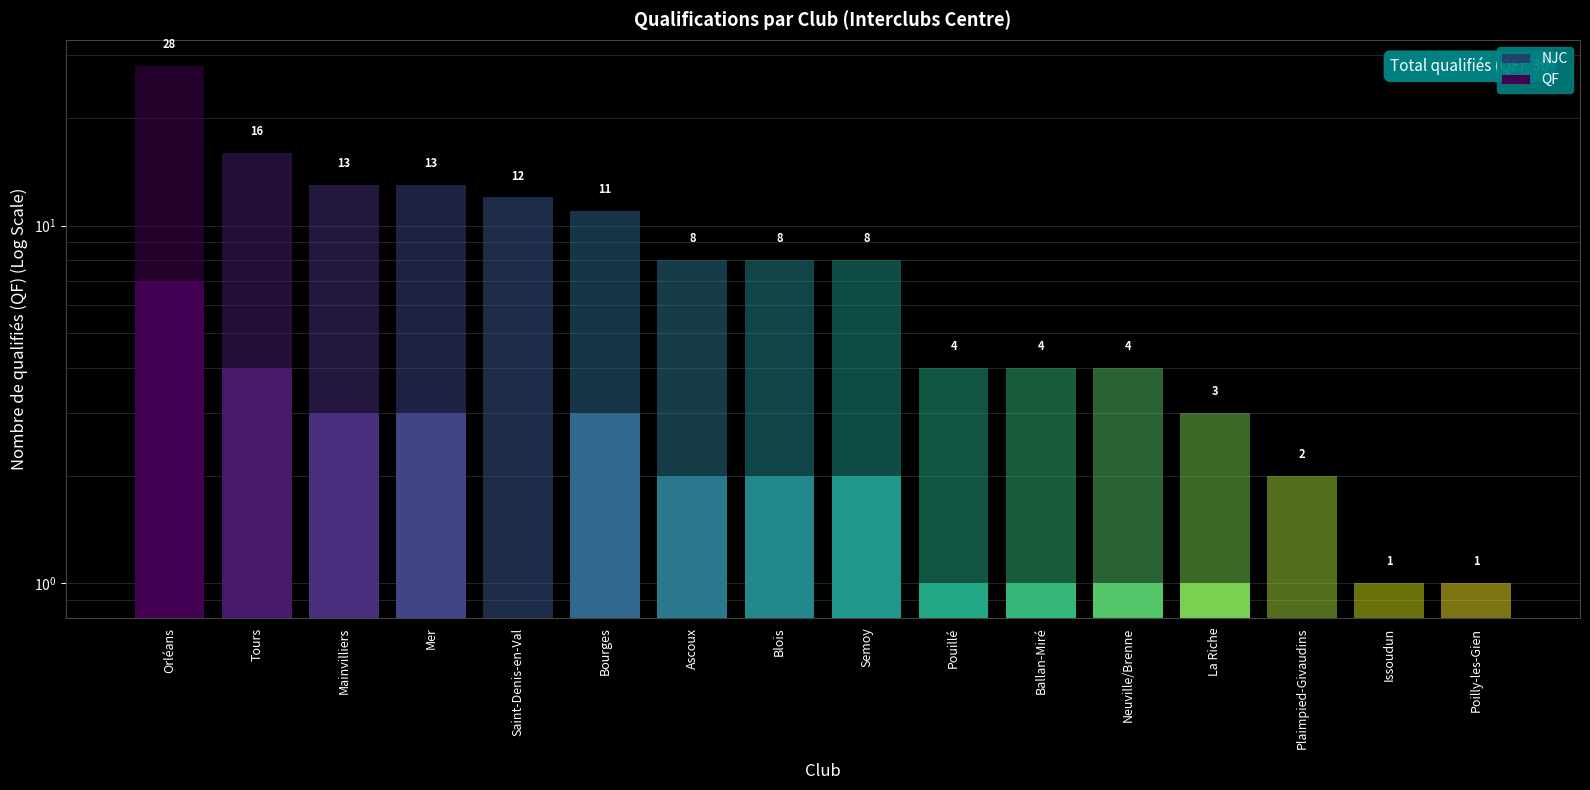

At Blois, list the series in order from smallest to largest.

QF, NJC